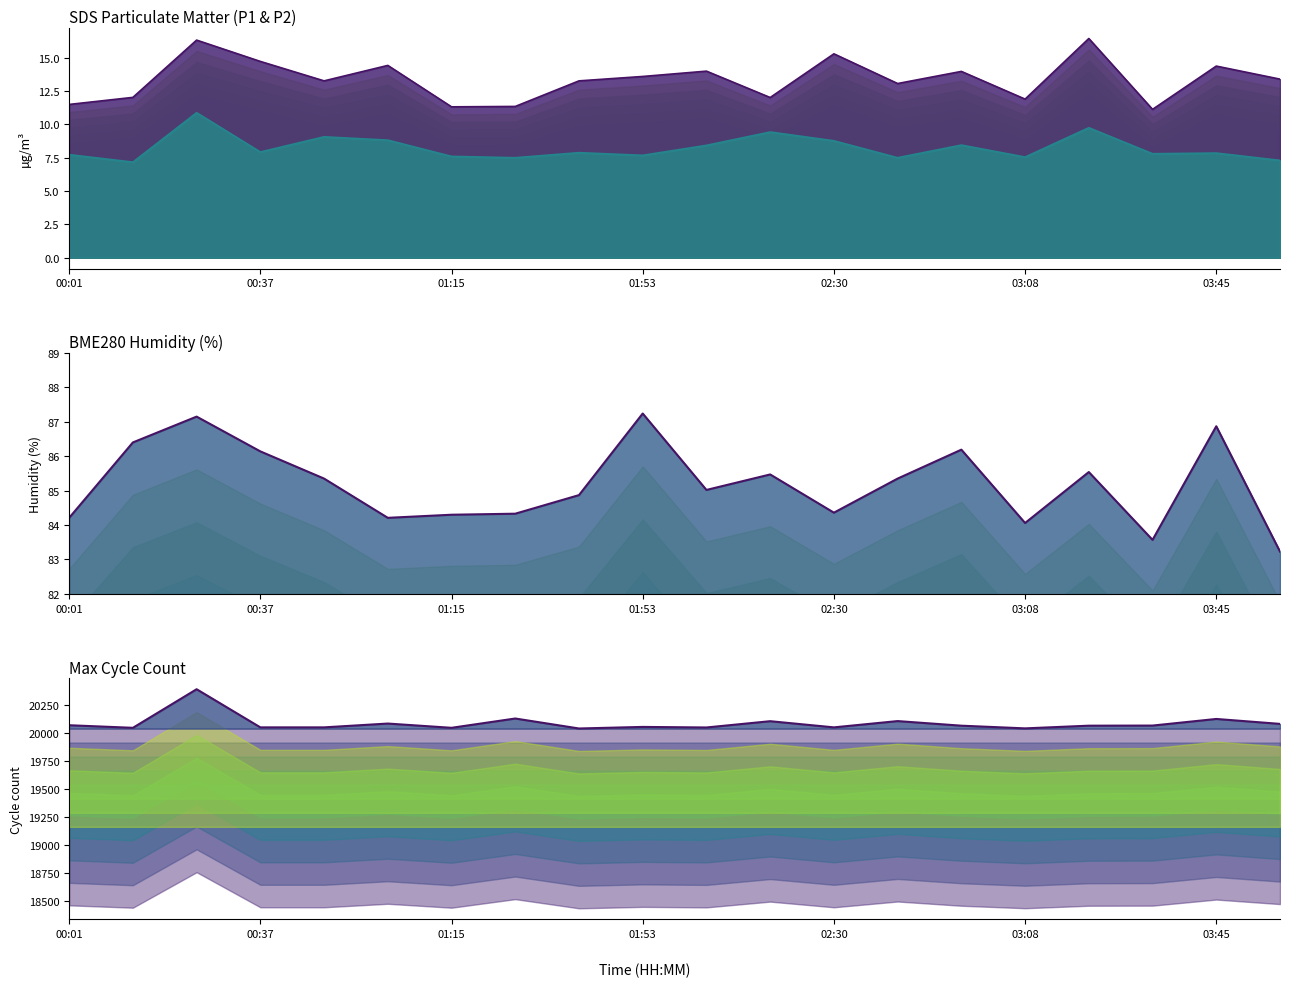

At how many categories does at least one series exceed 15952?

20